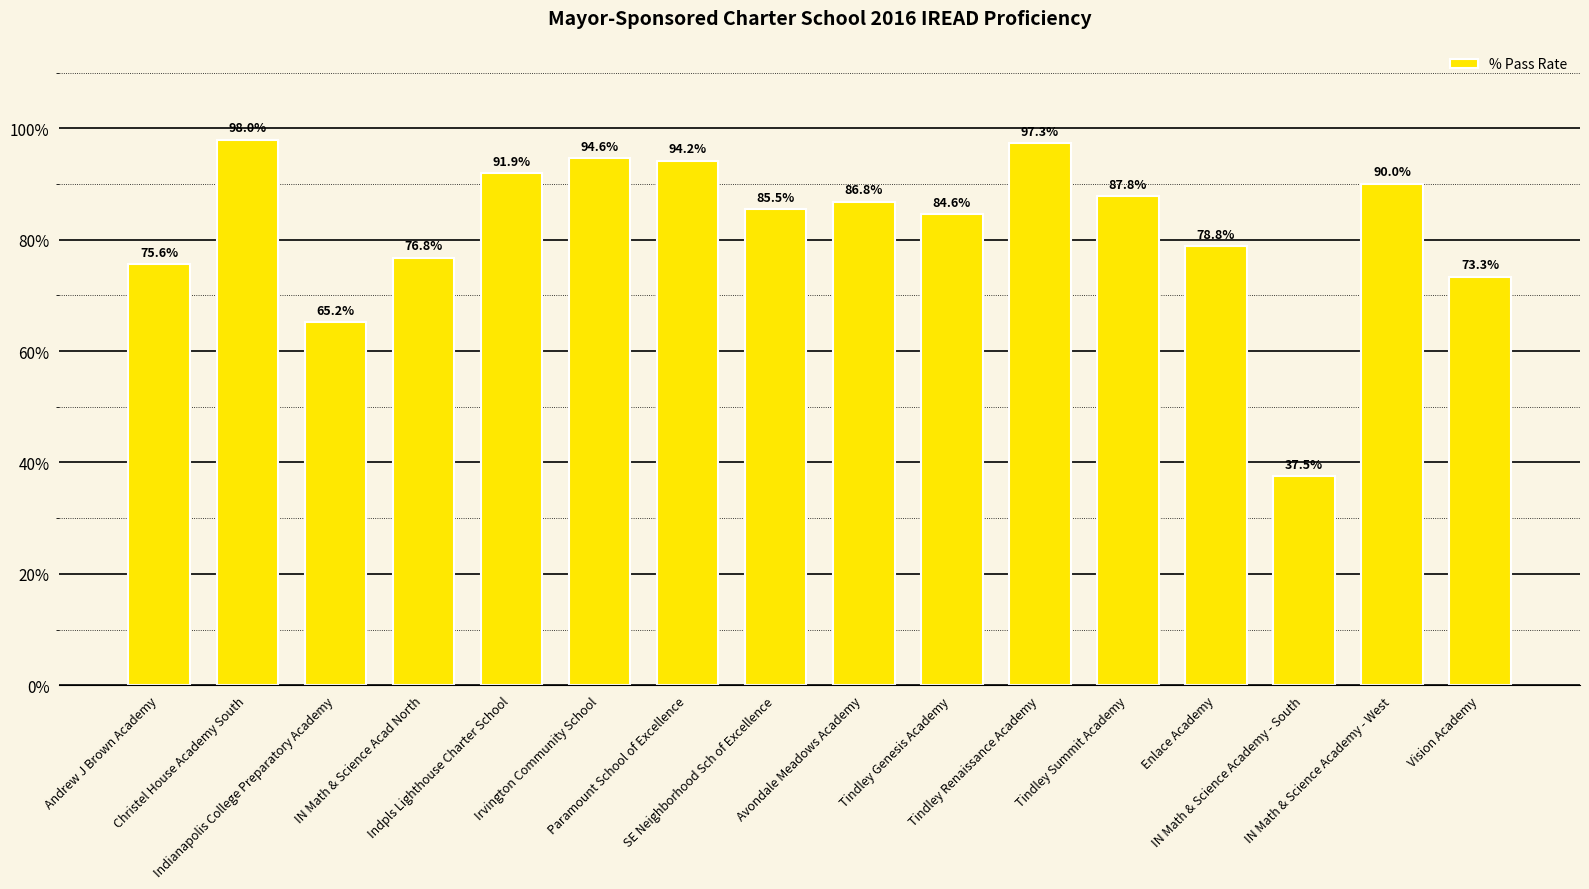

What is the label of the 11th bar from the left?

Tindley Renaissance Academy